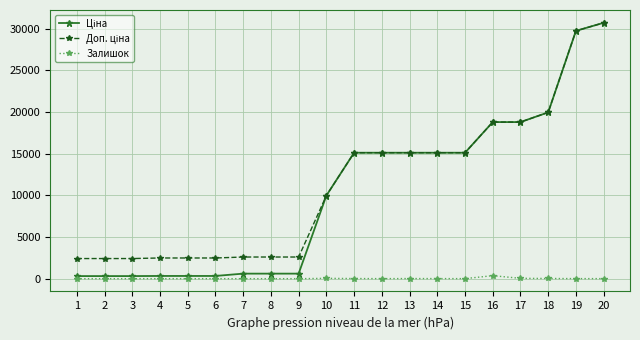

What is the maximum value shown in the chart?

30717.1